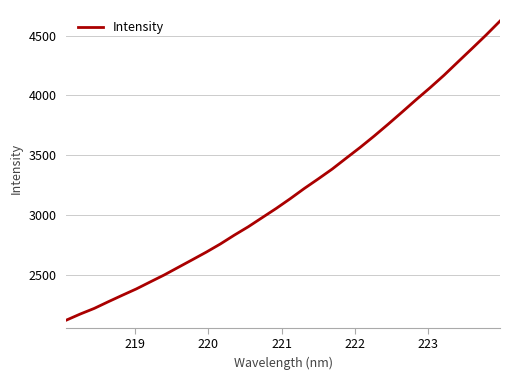

What is the greatest value displayed?

4622.0